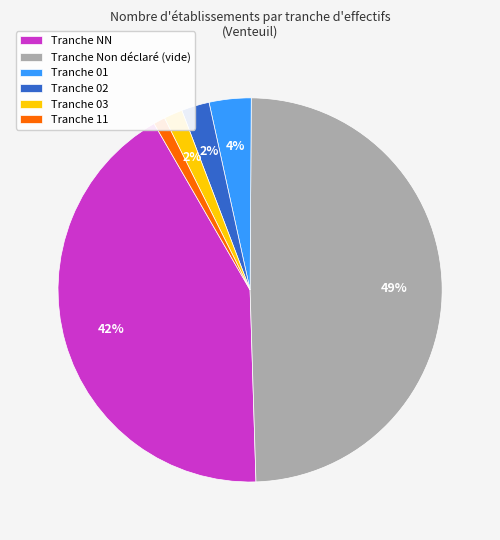

How many segments does this pie chart have?

6